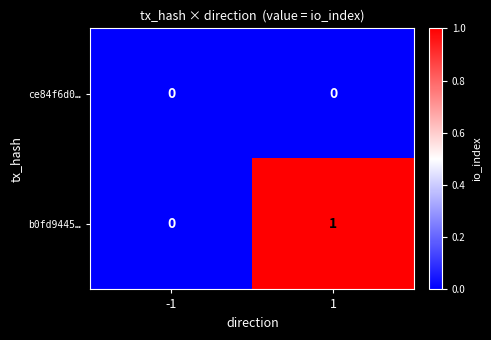

At which category is the sum across all series the highest?

1